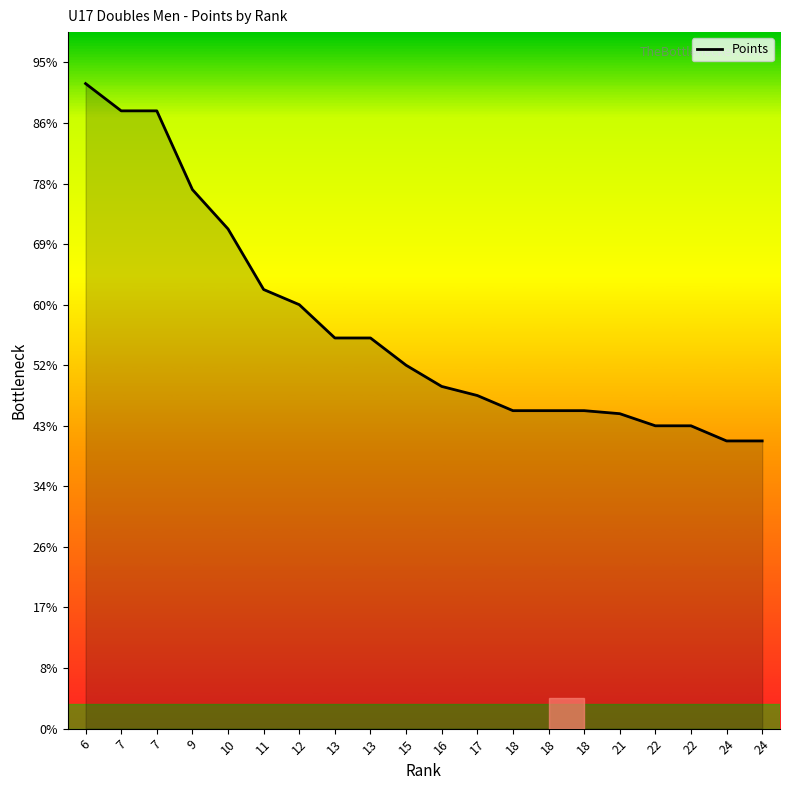

Does the chart have visible grid lines?

No